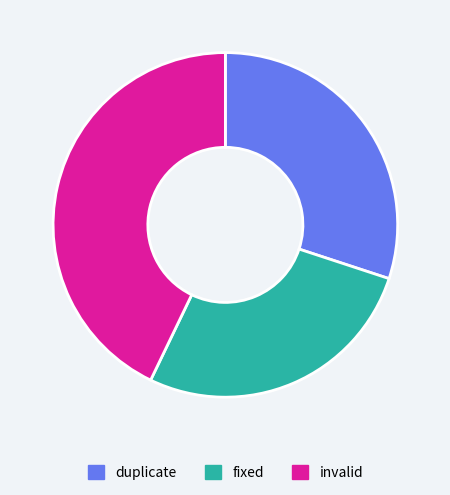

Does duplicate account for over 50% of the chart?

No